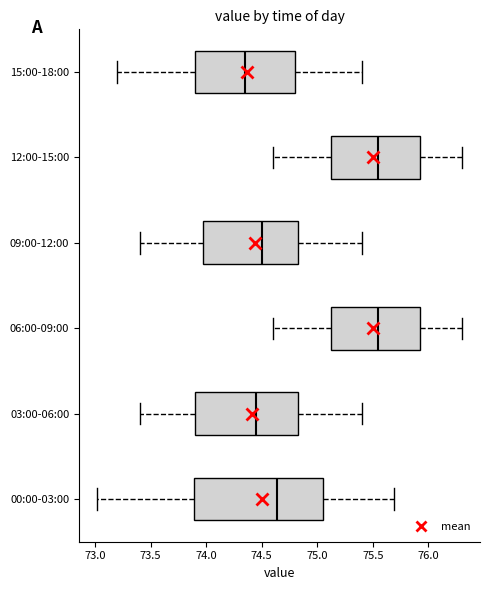

Reading bottom to top, read every box against the x-axis: the position of its median line, the range the box covers, and the ends of its whiskers. The values are not printed on the chart, so give them approximately, as read against the axis.

00:00-03:00: median 74.65, box 73.90 to 75.05, whiskers 73.00 to 75.70
03:00-06:00: median 74.45, box 73.90 to 74.85, whiskers 73.40 to 75.40
06:00-09:00: median 75.55, box 75.15 to 75.95, whiskers 74.60 to 76.30
09:00-12:00: median 74.50, box 74.00 to 74.85, whiskers 73.40 to 75.40
12:00-15:00: median 75.55, box 75.15 to 75.95, whiskers 74.60 to 76.30
15:00-18:00: median 74.35, box 73.90 to 74.80, whiskers 73.20 to 75.40